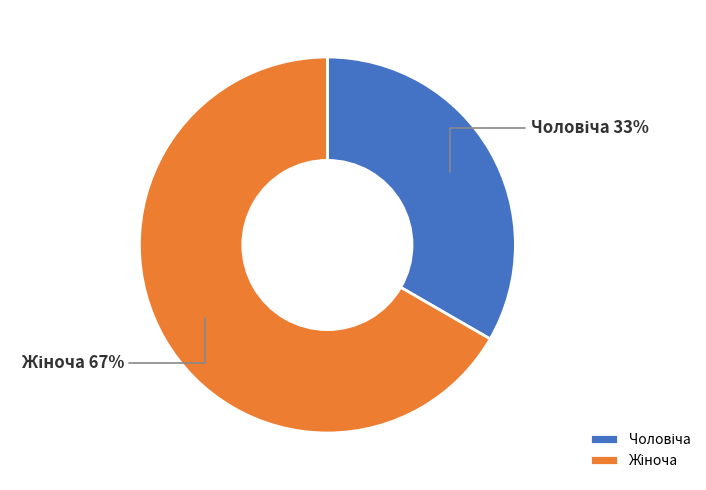

To the nearest percent, what is the average slice percentage?

50%